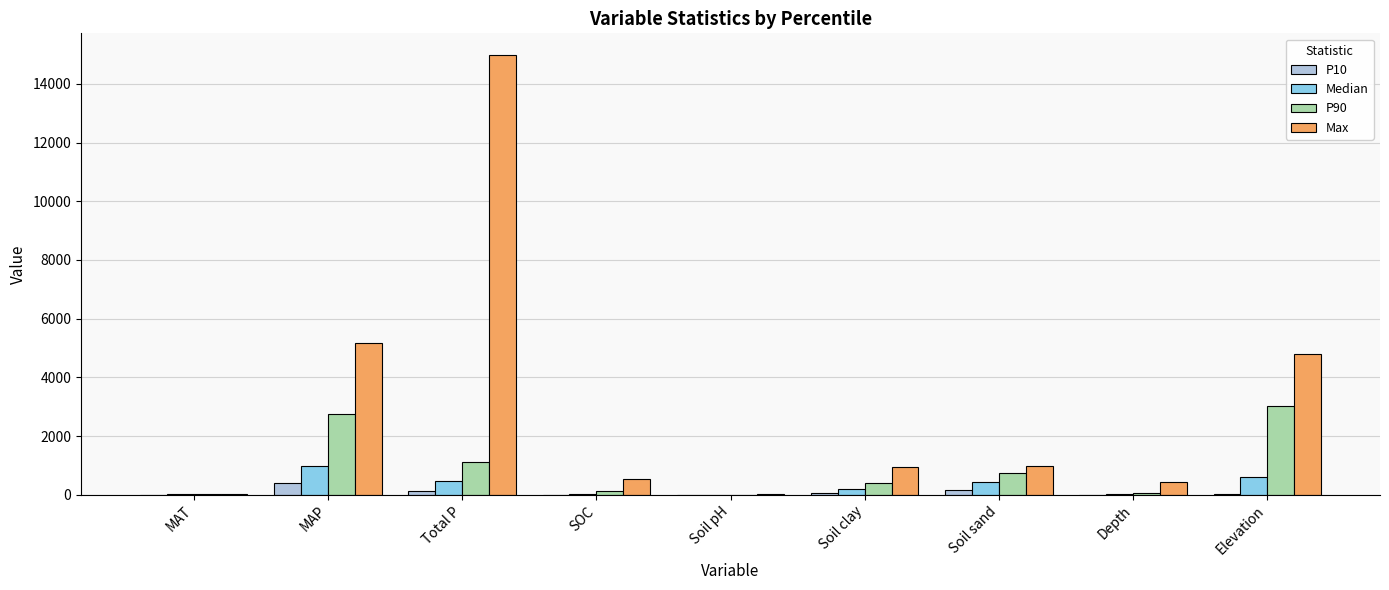

Between Soil clay and Elevation, which series saw the biggest shift?

Max